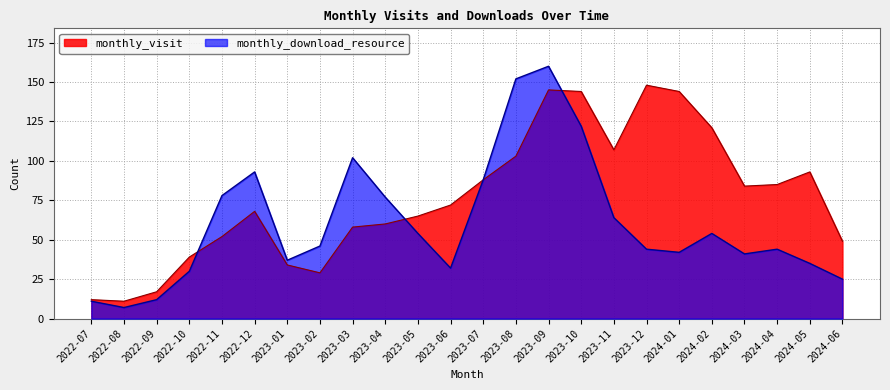

True or false: monthly_download_resource has a value of 45 at 2022-12.

False